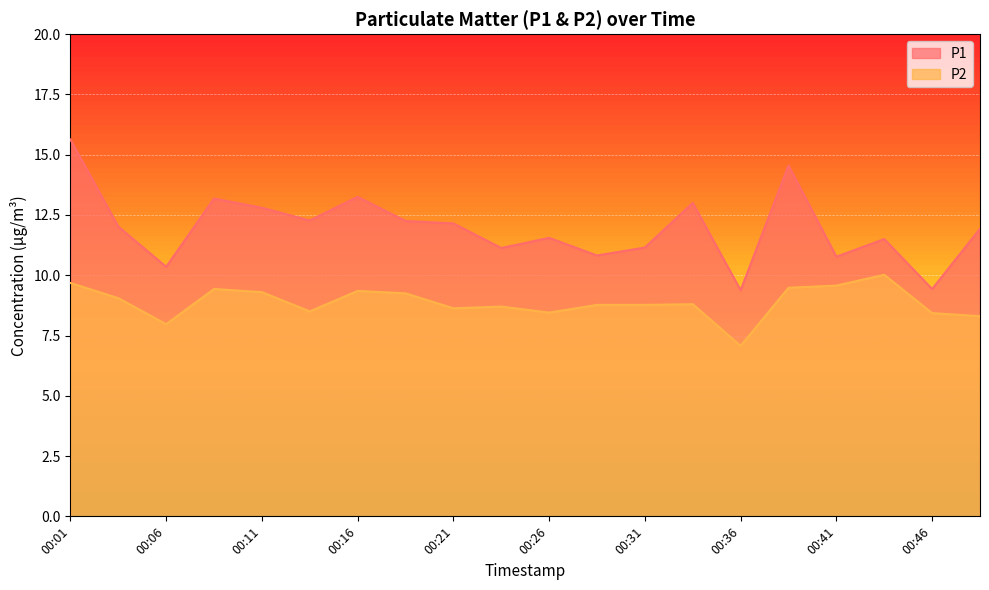

At which label does P2 reach its peak?

00:43